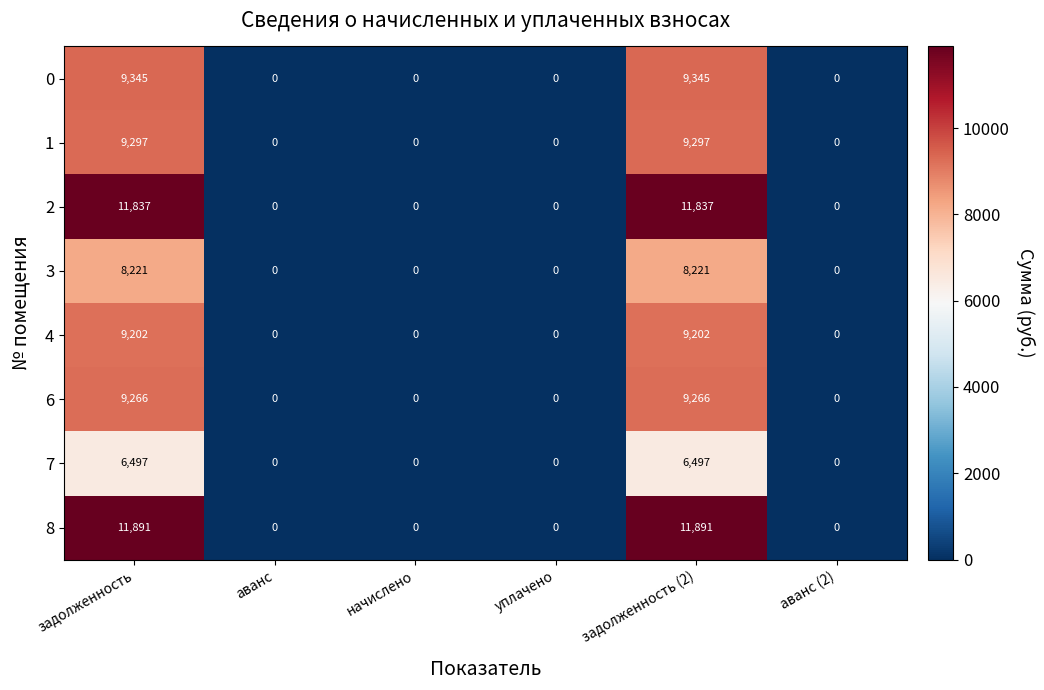

Rank the series by their maximum value, from lowest to highest.

7, 3, 4, 6, 1, 0, 2, 8